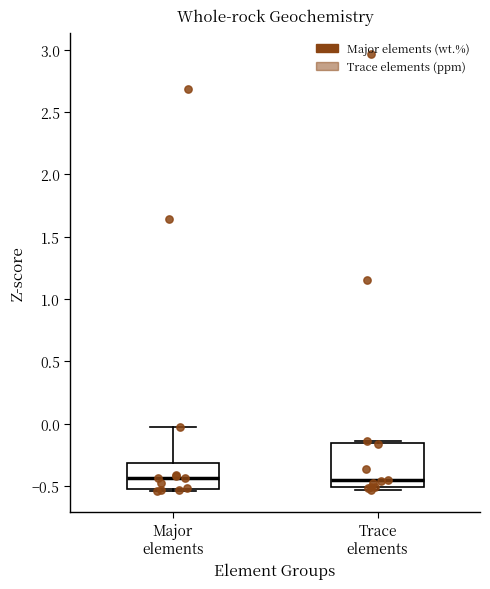

Where is the upper edge of the box for Trace elements on the y-axis? The values are not printed on the chart, so give them approximately, as read against the axis.

-0.15